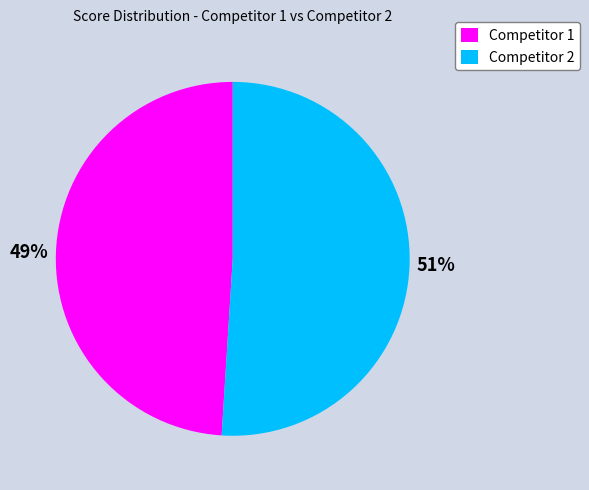

Is there a majority slice in this chart?

Yes